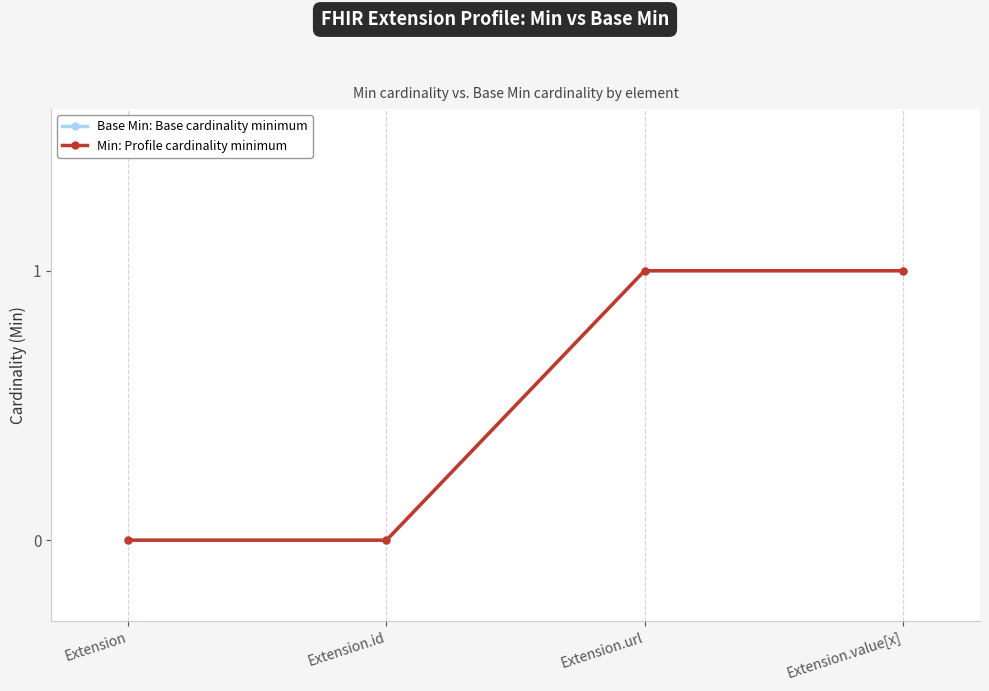

What is the maximum value shown in the chart?

1